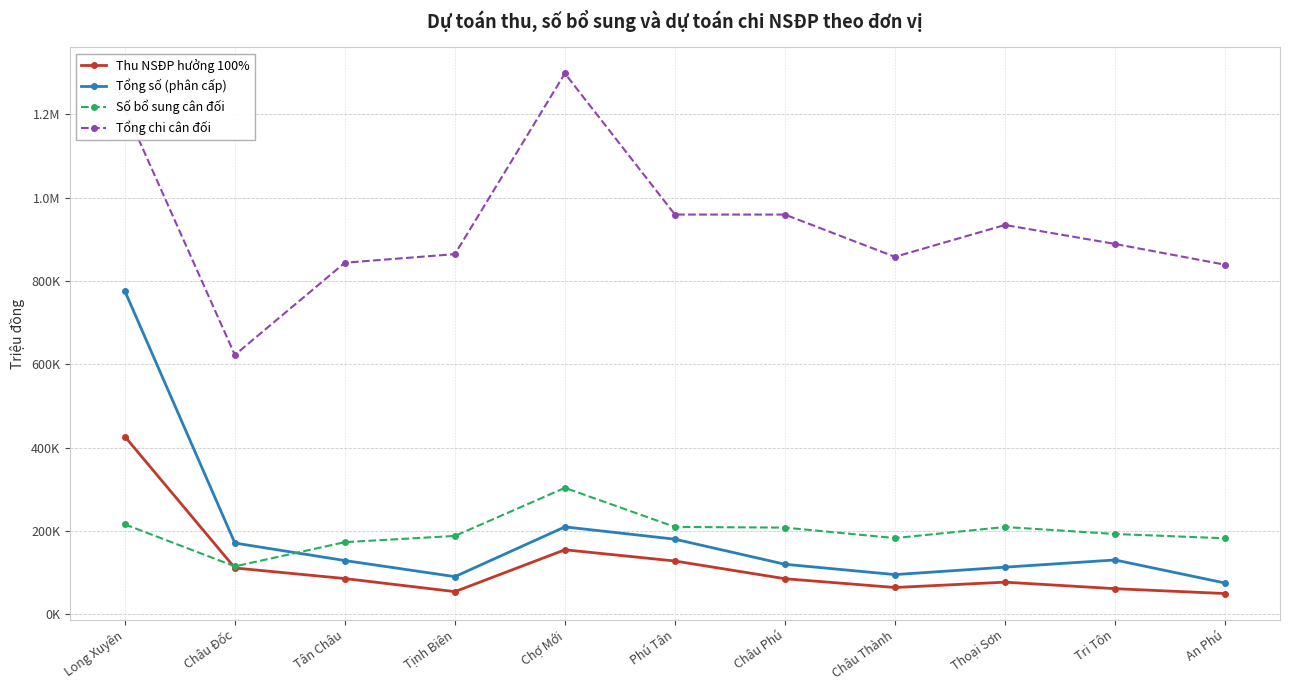

After their last crossing, which series has the higher values: Số bổ sung cân đối or Thu NSĐP hưởng 100%?

Số bổ sung cân đối